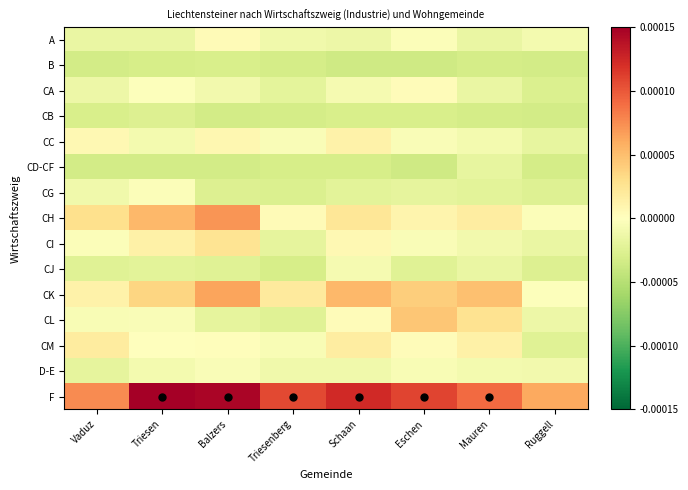

Which series has the widest spread of values?

F